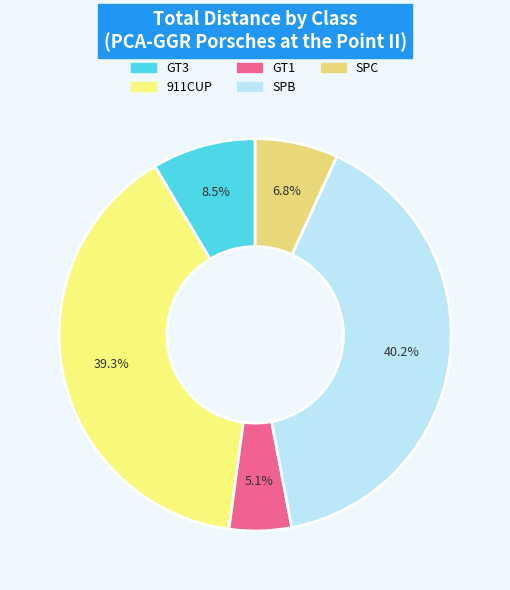

Count the number of slices in the pie.

5